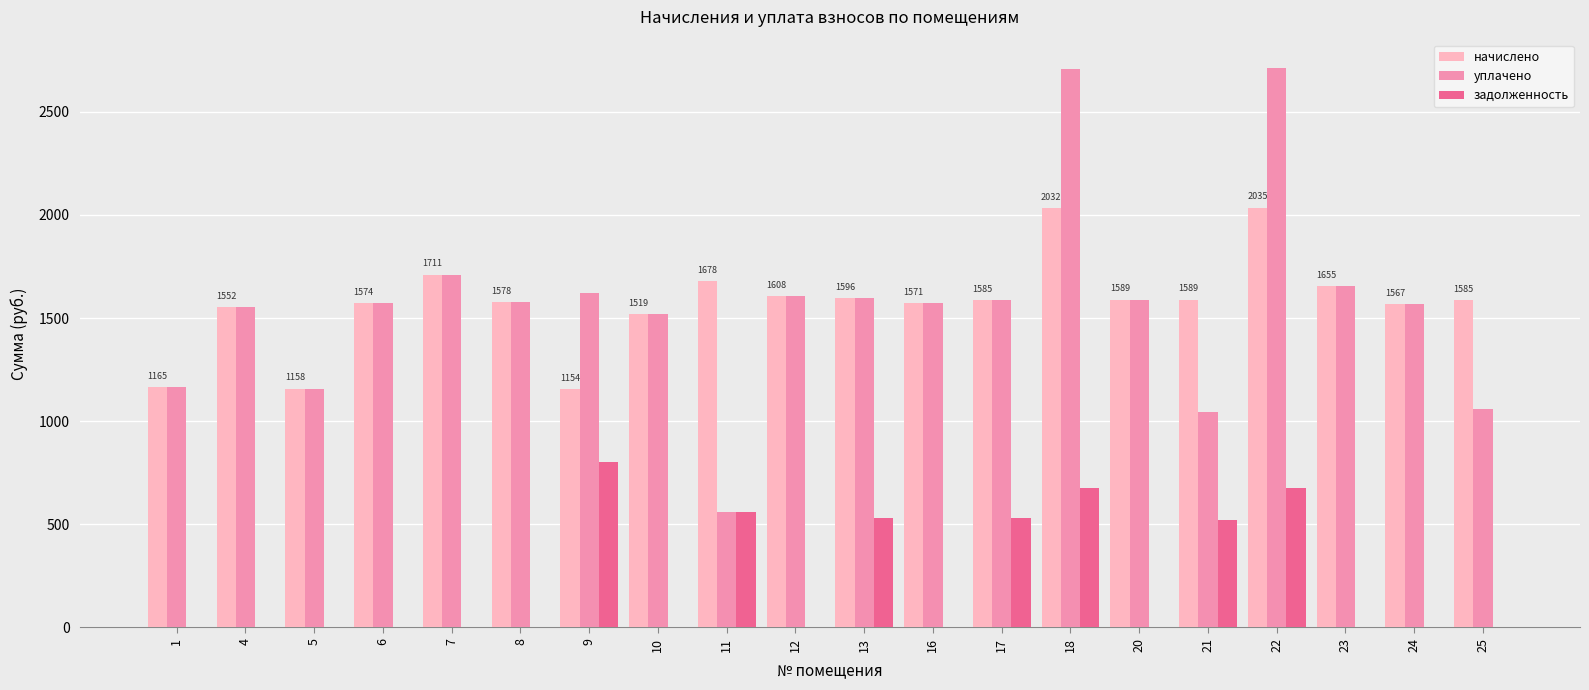

The value of начислено at 22 is 2035.2. True or false?

True